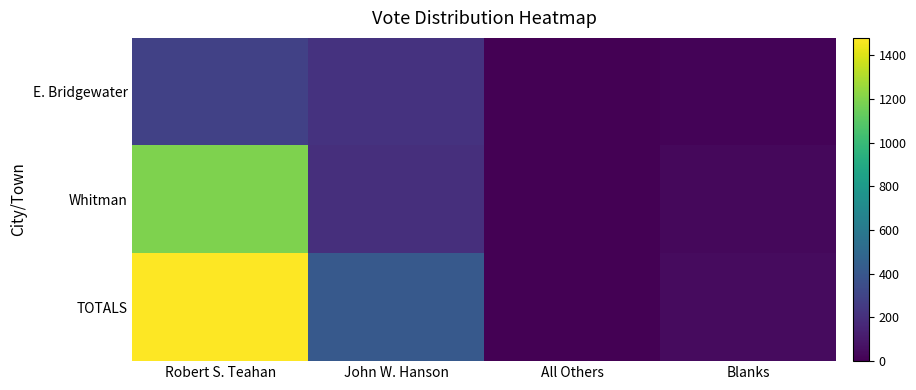

Which series changed the most between John W. Hanson and Blanks?

TOTALS